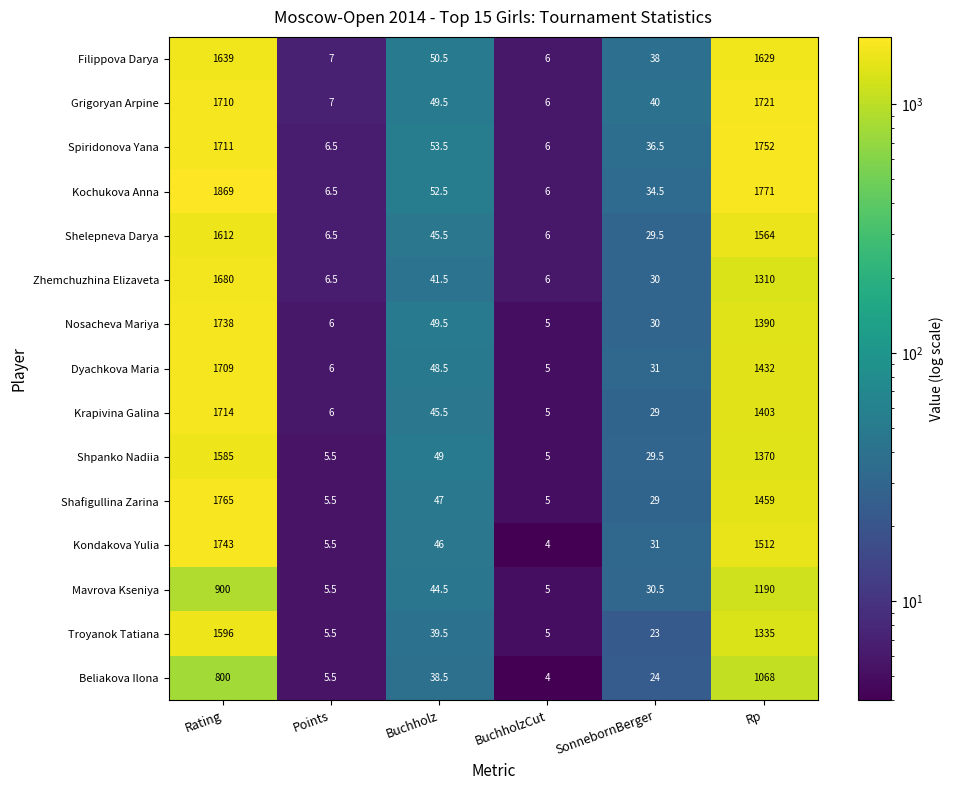

What is the maximum value shown in the chart?

1869.0